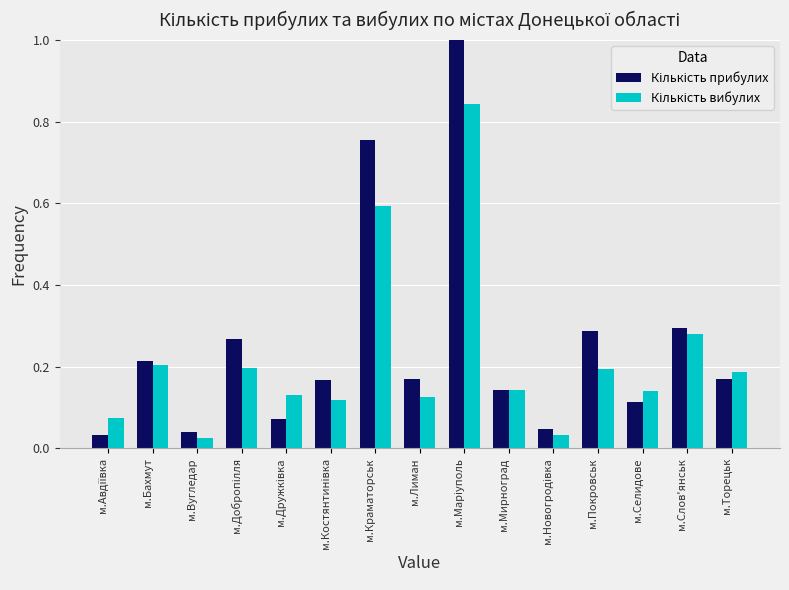

How many bars are there in each group?

2